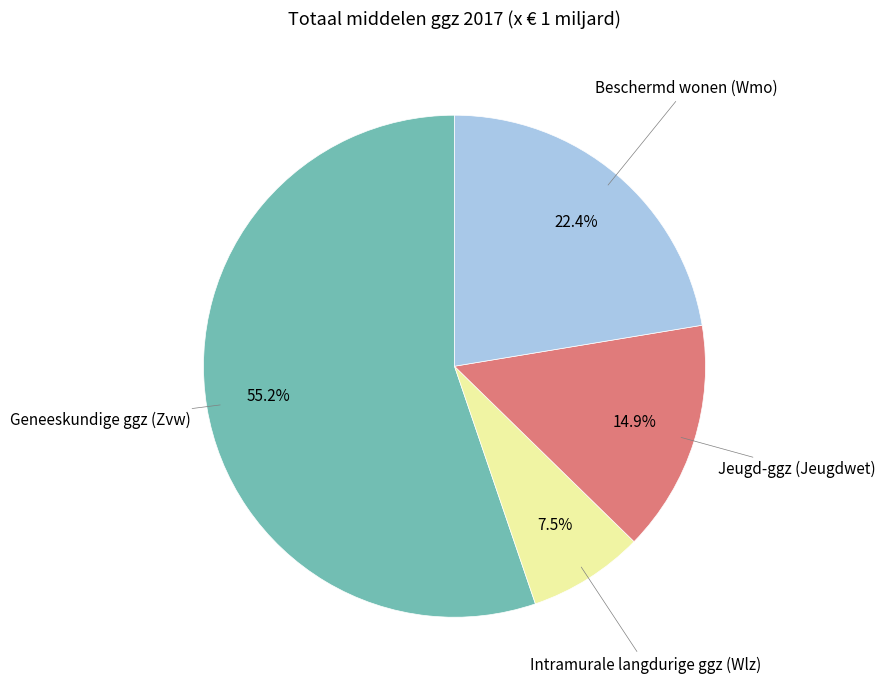

Does any single category account for the majority?

Yes